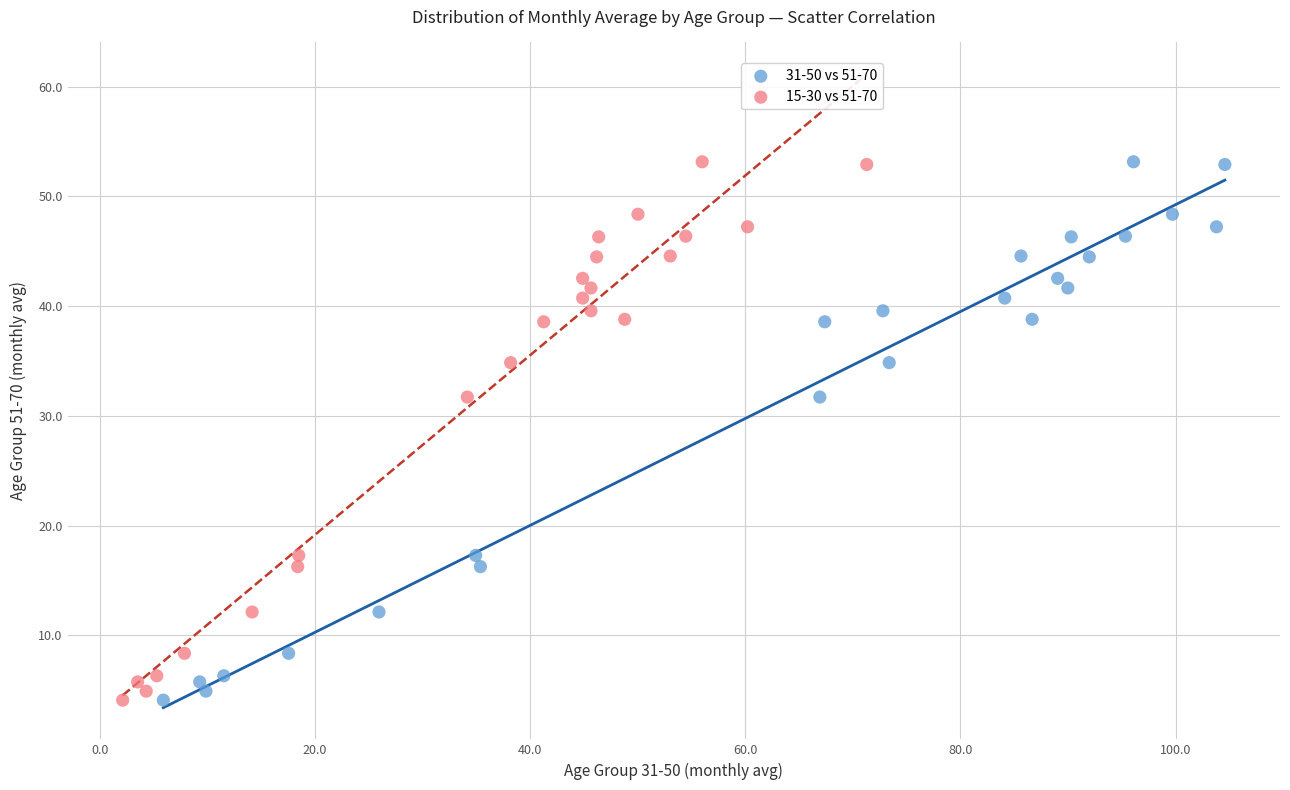

What are all the series names shown in the legend?

31-50 vs 51-70, 15-30 vs 51-70